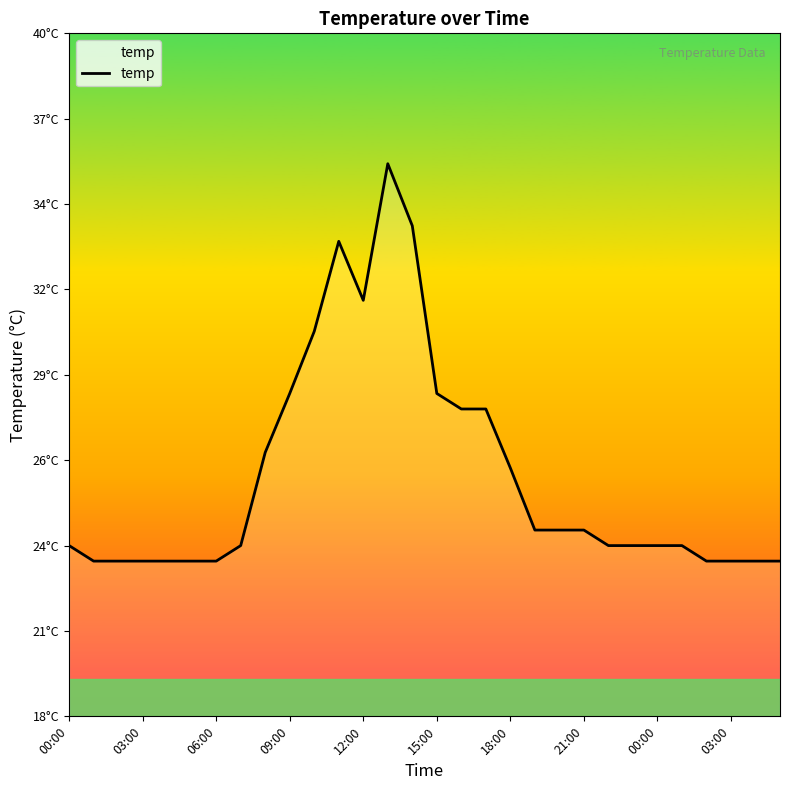

Does the chart display data point markers on the line(s)?

No